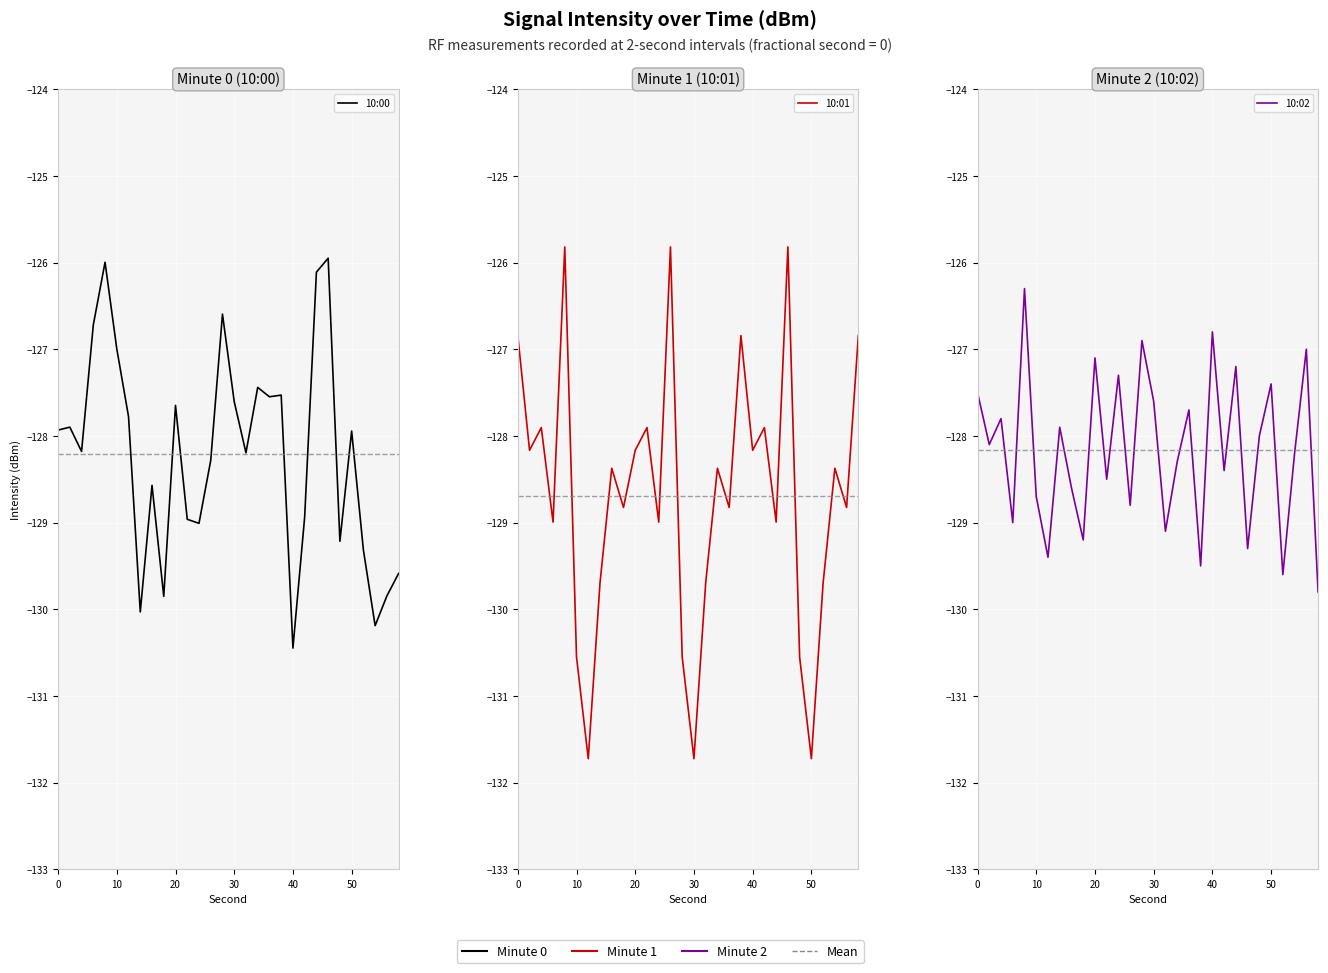

What is the minimum value shown in the chart?

-131.7